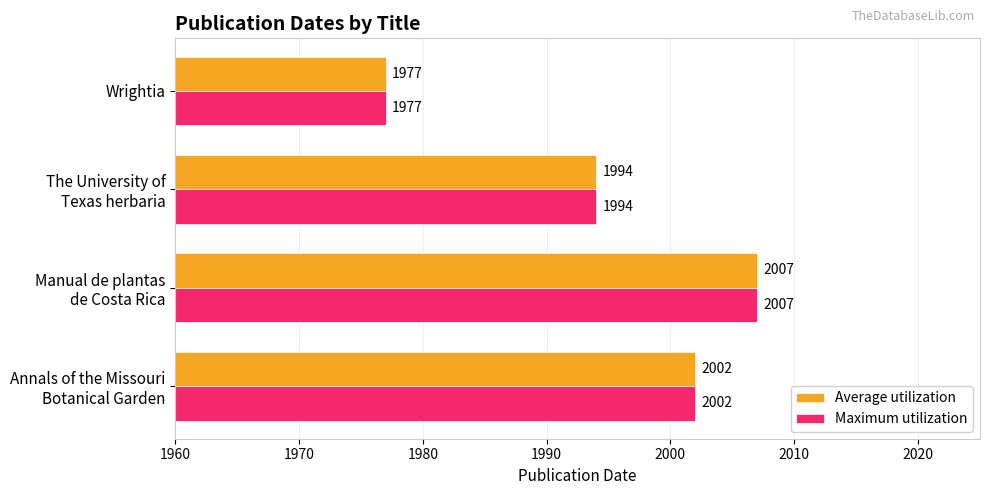

What is the sum of all Average utilization values?

7980